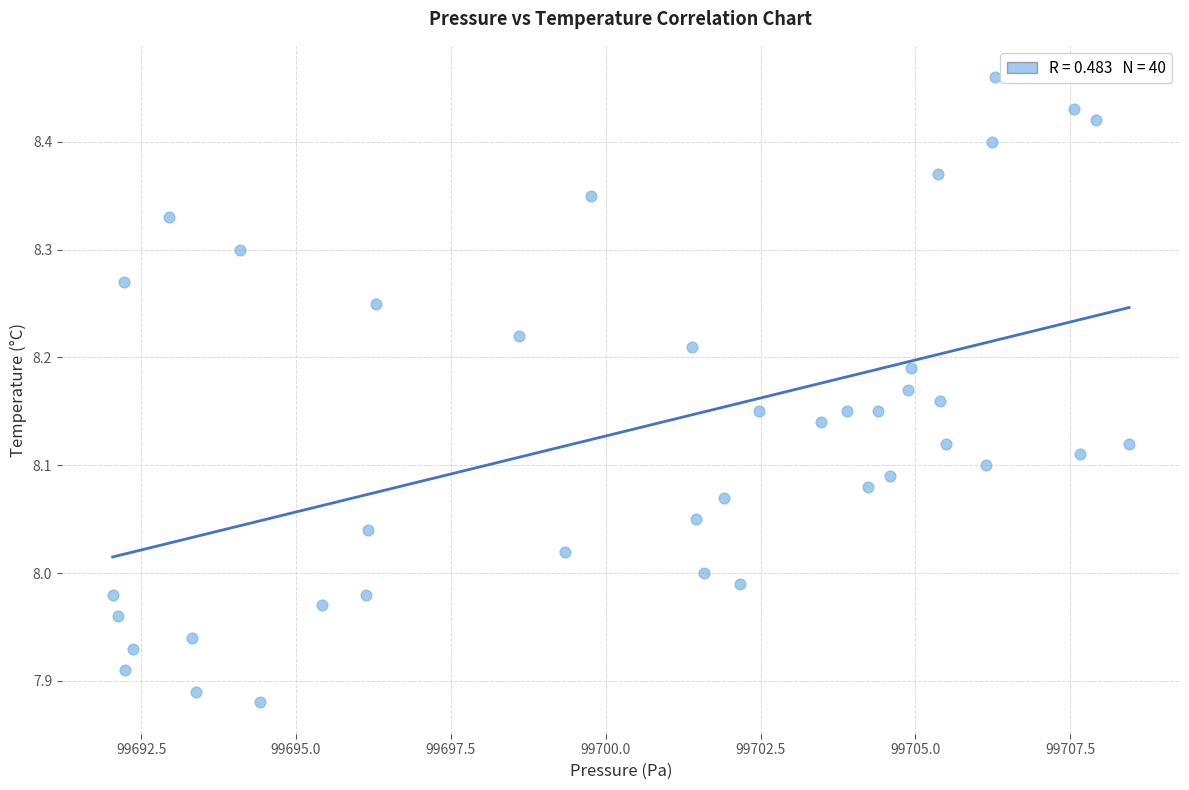

What is the range of Y values (max minus min)?

0.6